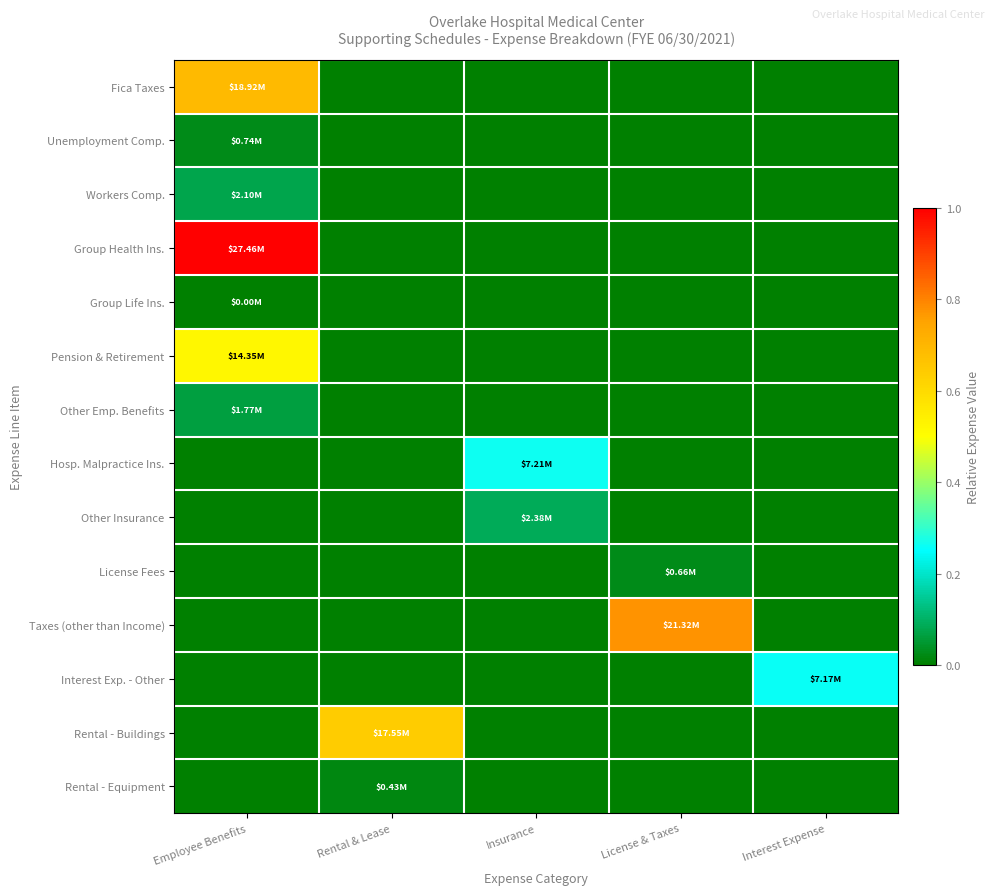

At how many categories does at least one series exceed 0?

5